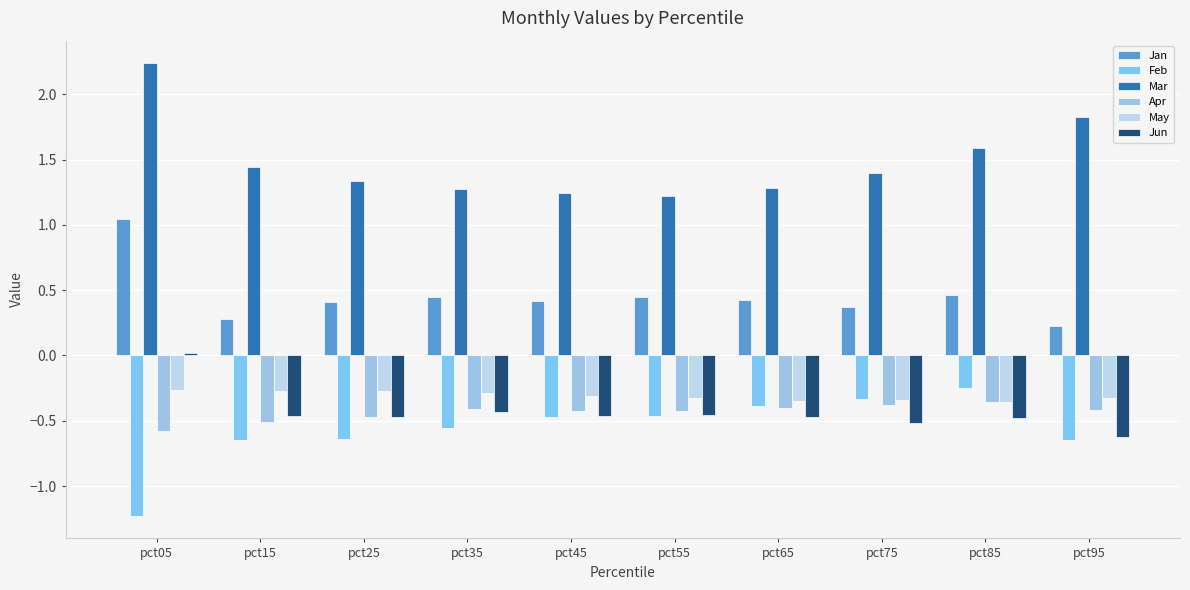

What is the sum of all Apr values?

-4.4